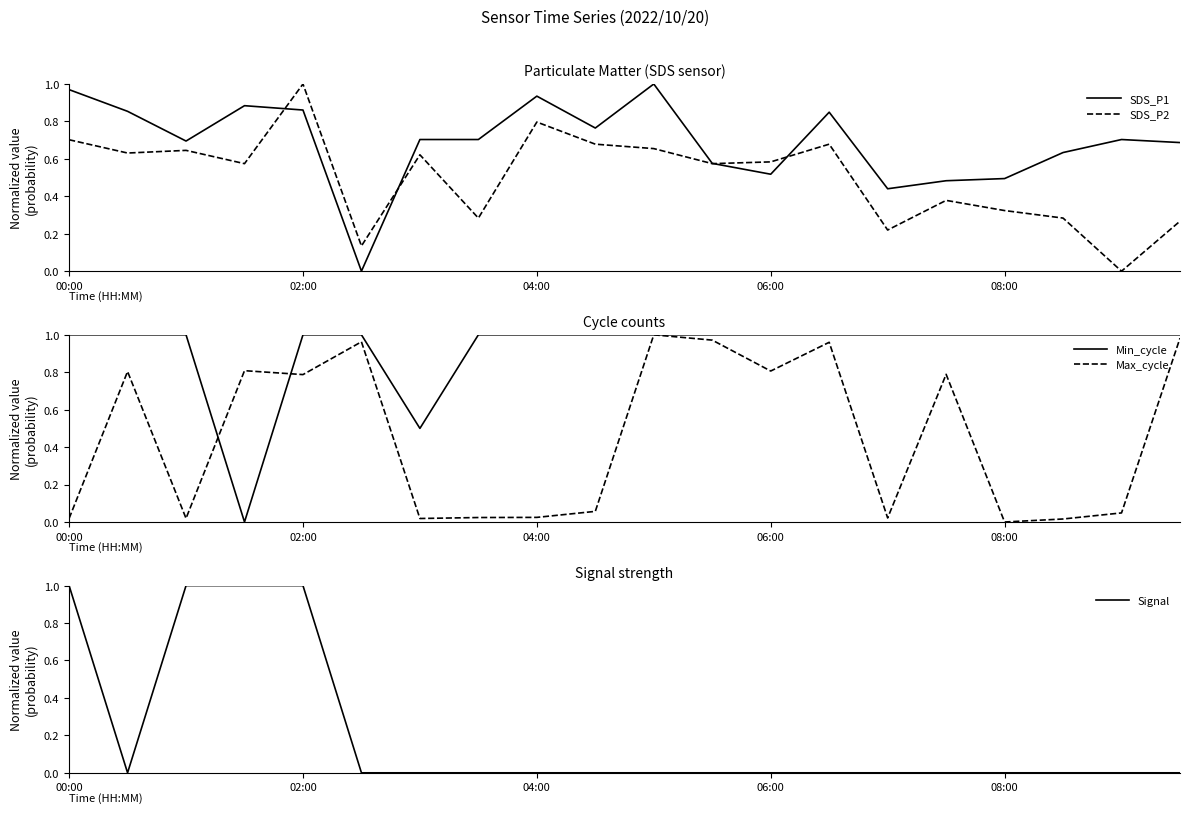

Is the value of SDS_P1 at 02:00 greater than the value of SDS_P2 at 00:00?

Yes